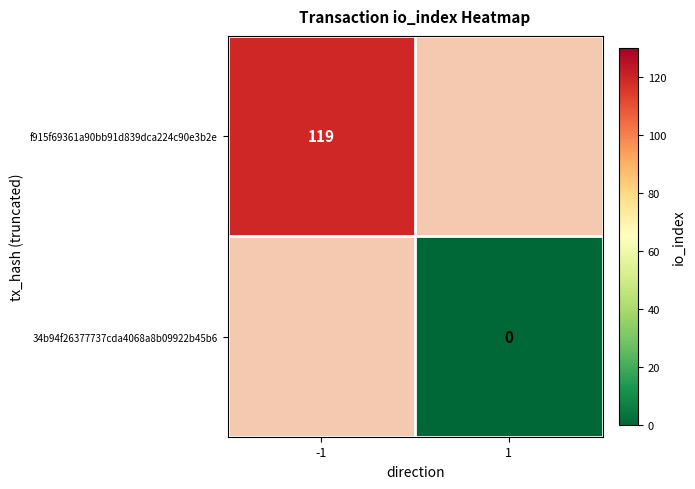

Is it true that f915f69361a90bb91d839dca224c90e3b2e equals 72 at -1?

False